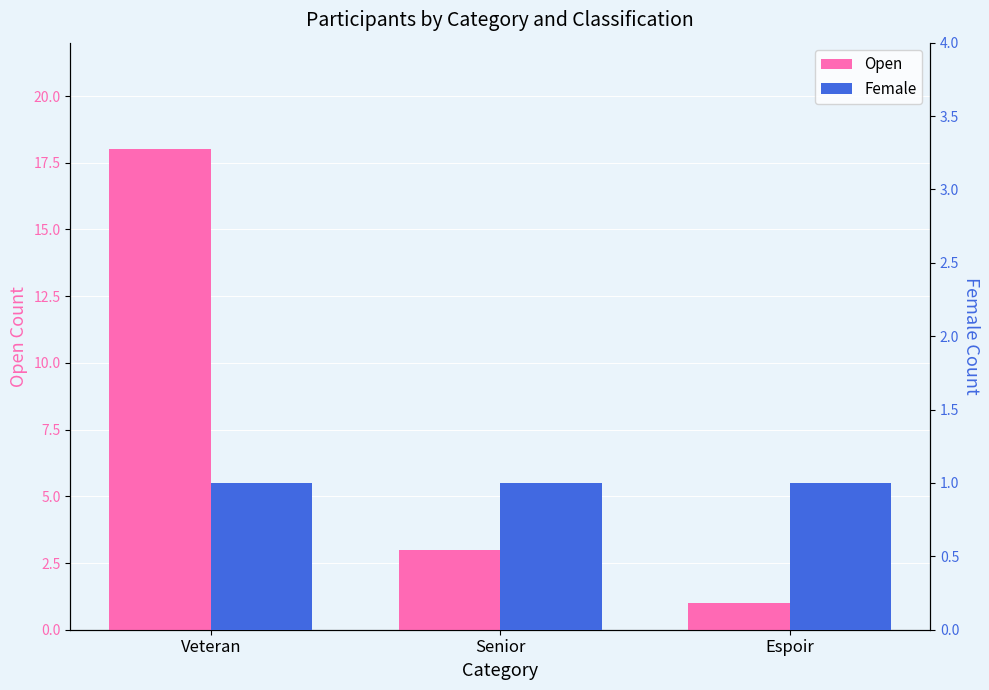

Reading left to right, what are all the values shown in this chart?

Open: Veteran=18	Senior=3	Espoir=1
Female: Veteran=1	Senior=1	Espoir=1